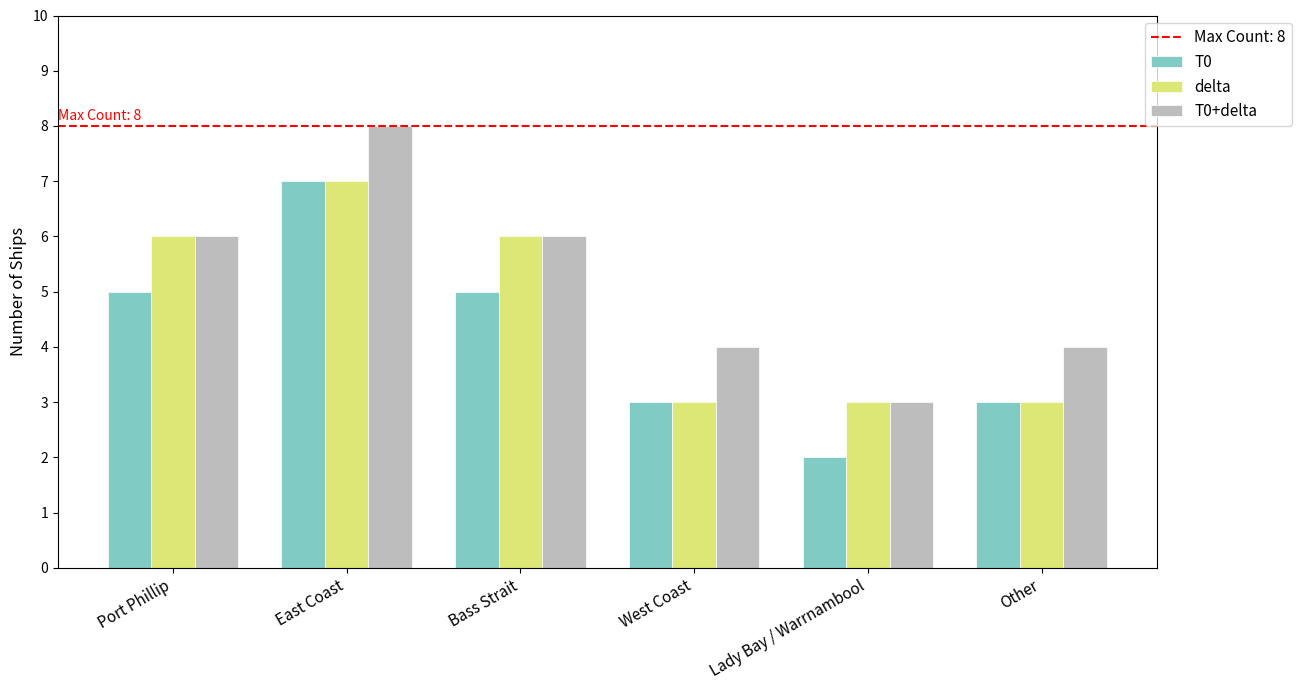

Reading left to right, extract all data points from this chart.

T0: Port Phillip=5	East Coast=7	Bass Strait=5	West Coast=3	Lady Bay / Warrnambool=2	Other=3
delta: Port Phillip=6	East Coast=7	Bass Strait=6	West Coast=3	Lady Bay / Warrnambool=3	Other=3
T0+delta: Port Phillip=6	East Coast=8	Bass Strait=6	West Coast=4	Lady Bay / Warrnambool=3	Other=4